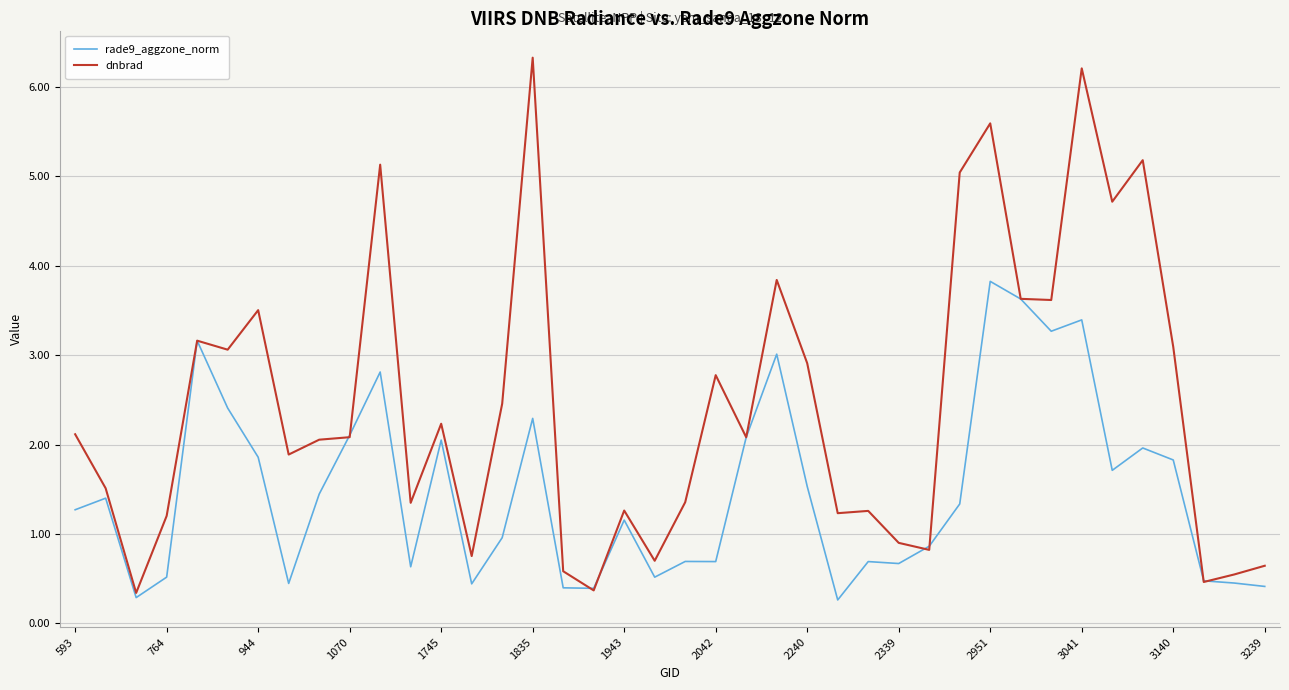

Which series has the largest total across all categories?

dnbrad